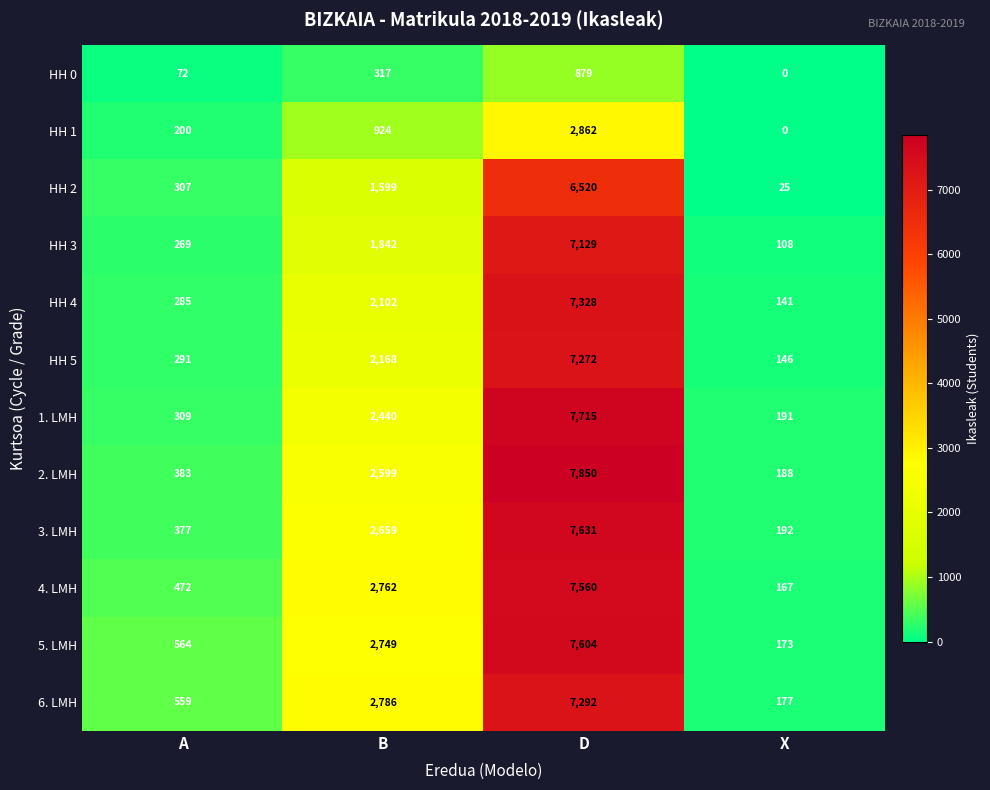

What is the difference between the maximum and second lowest values in the HH 2 series?

6213